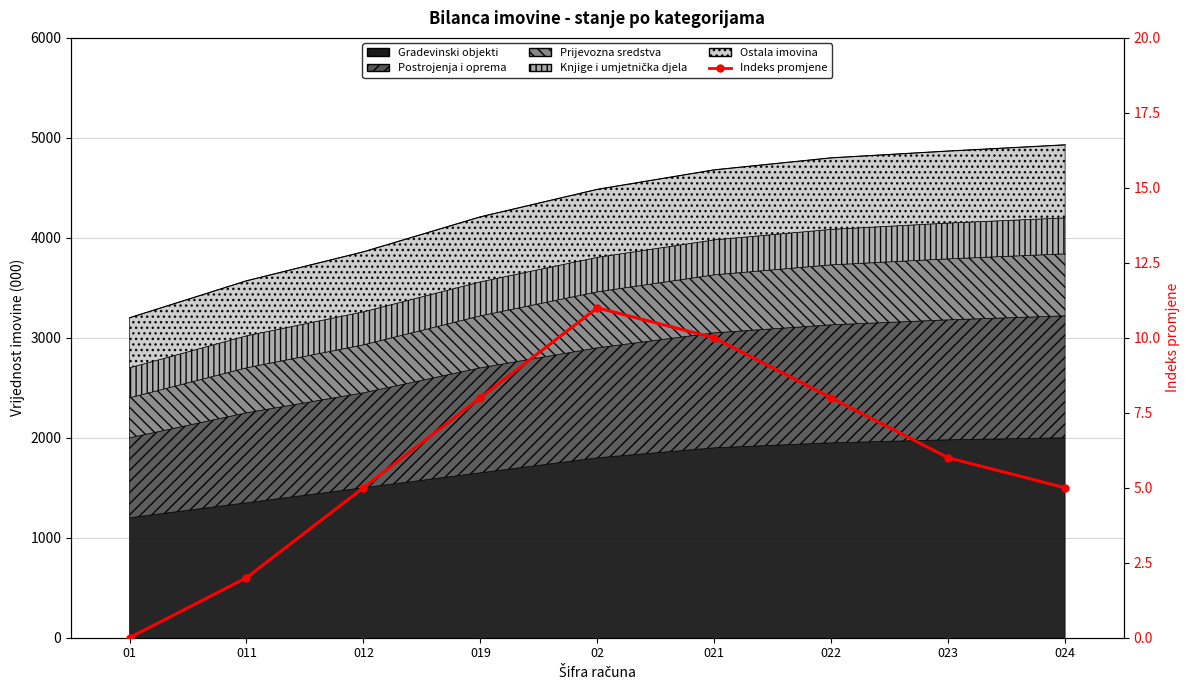

The value at 022 is 13. True or false?

False